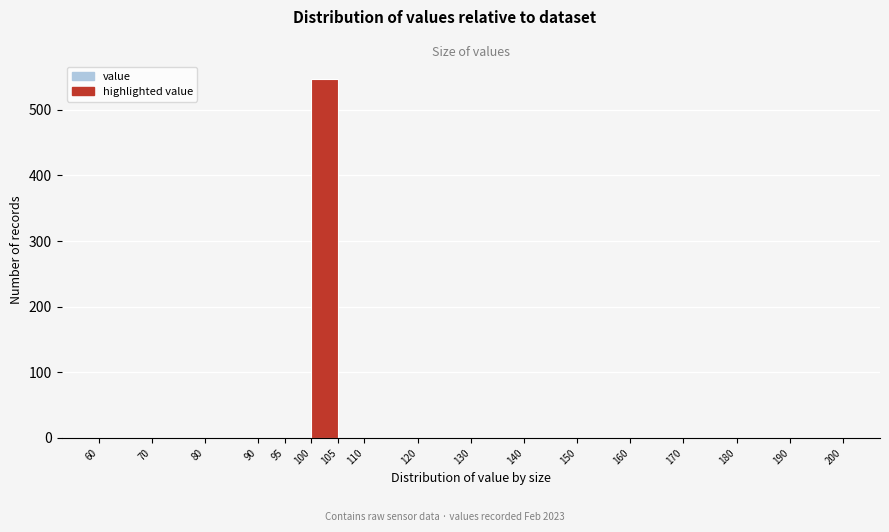

What is the height of the bar covering 100 to 105 on the x-axis? The values are not printed on the chart, so give them approximately, as read against the axis.

550